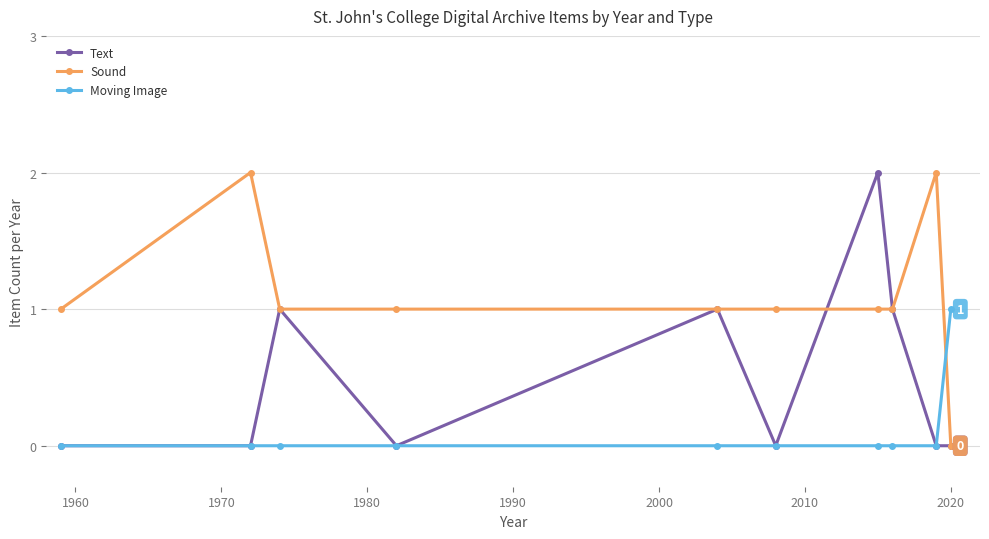

Rank the series by their average value, from highest to lowest.

Sound, Text, Moving Image